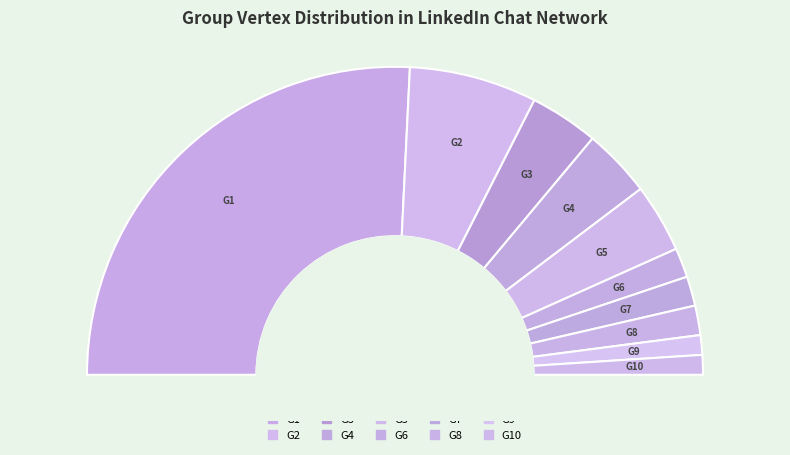

What is the majority slice?

G1